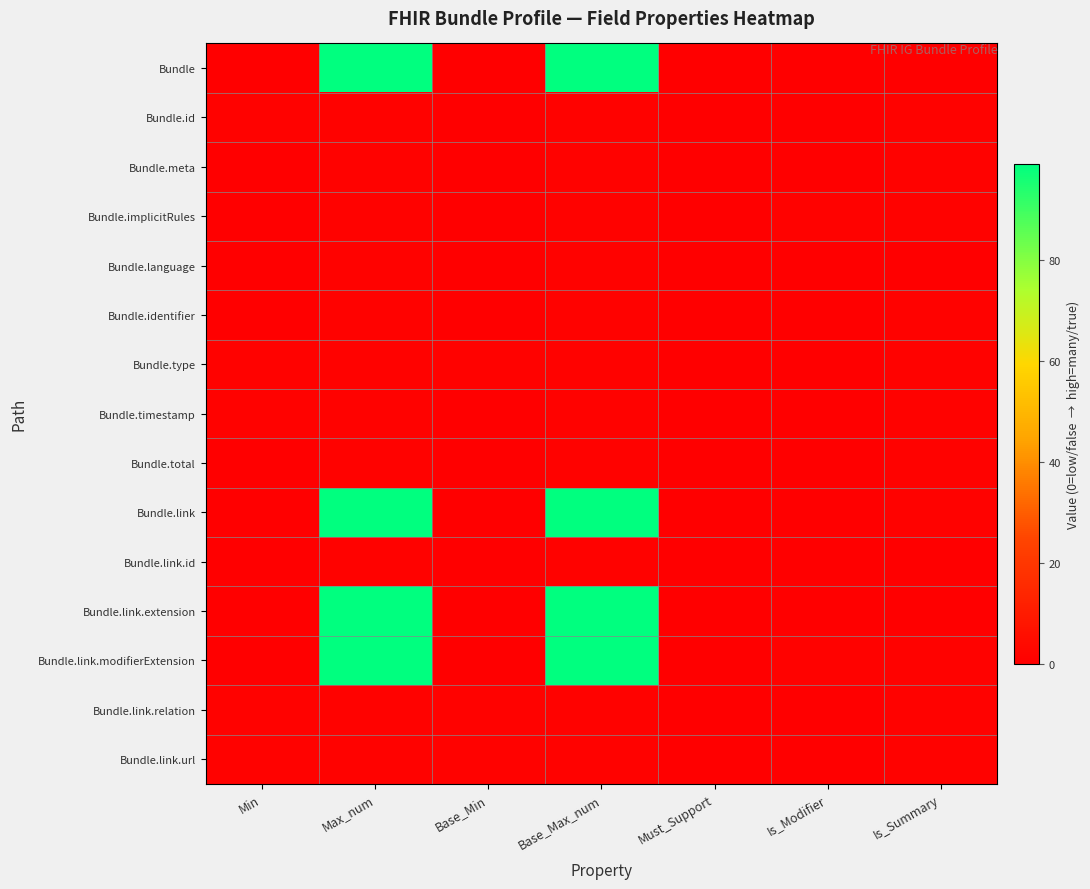

Between Min and Max_num, which series saw the biggest shift?

Bundle